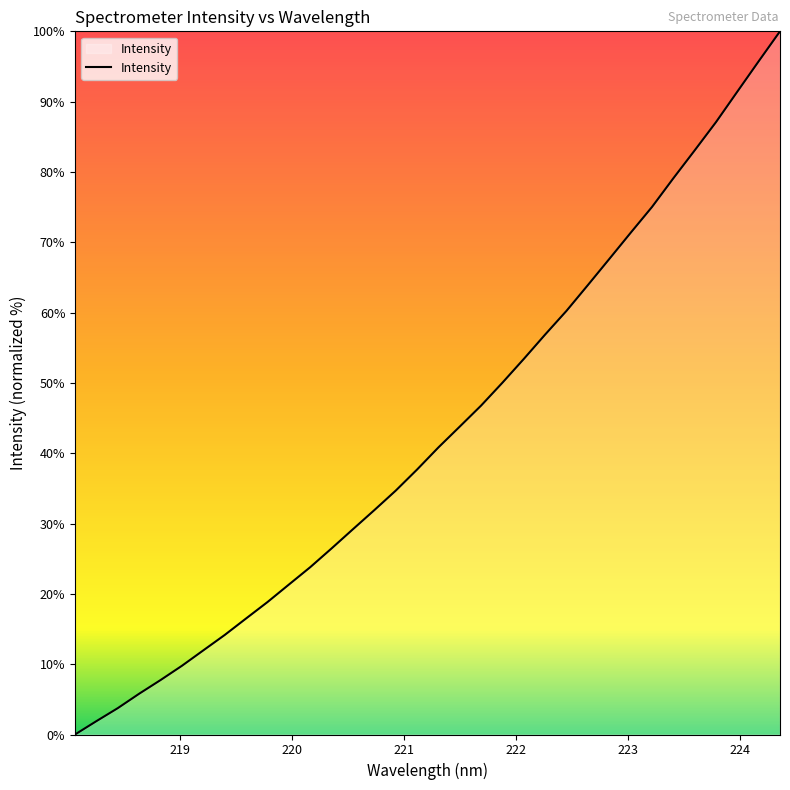

What is the difference between the maximum and minimum values?

100.0